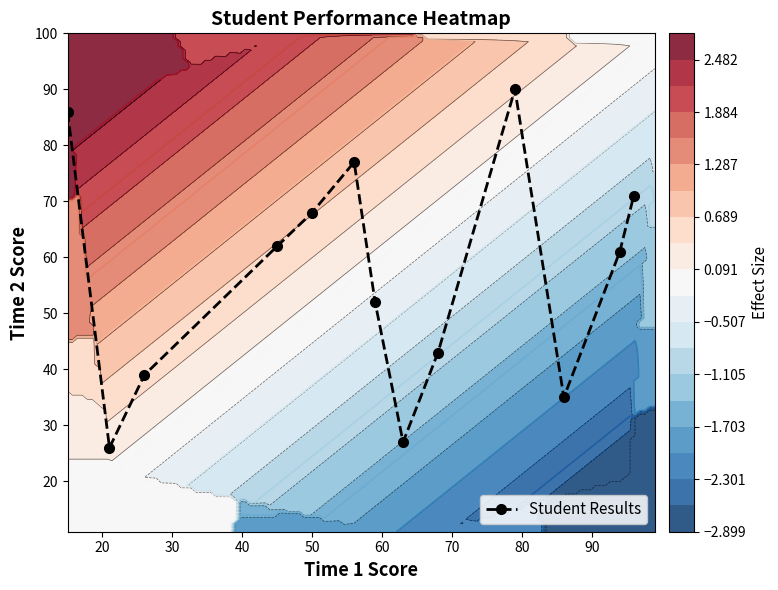

What is the sum of all values?

737